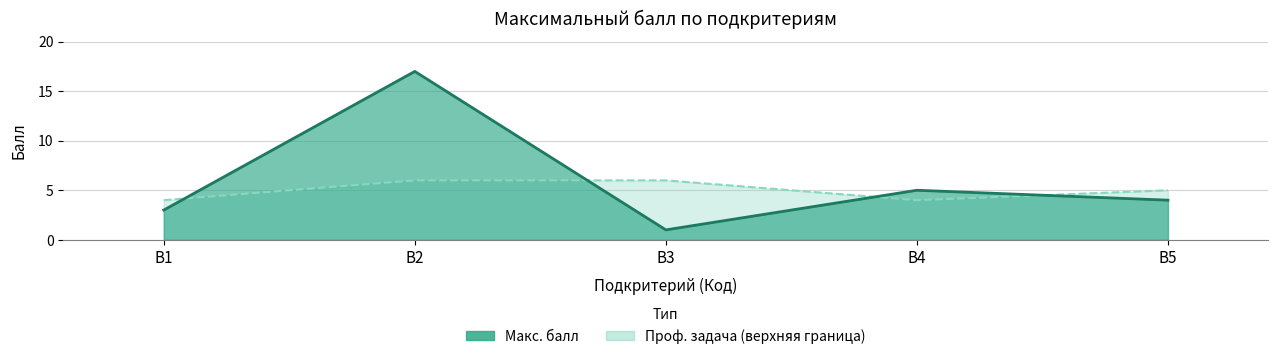

Between В3 and В1, which is larger?

В1